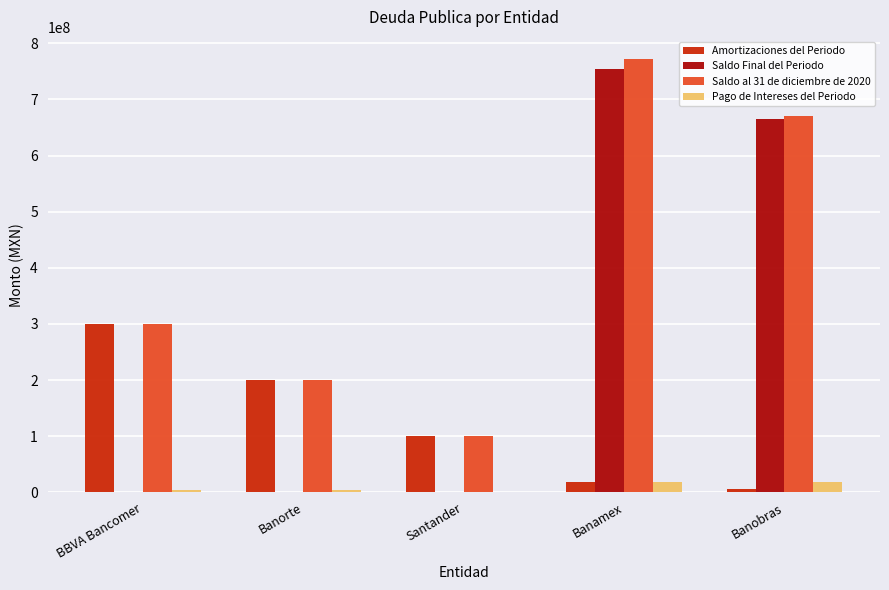

Between Banorte and Banobras, which series saw the biggest shift?

Saldo Final del Periodo